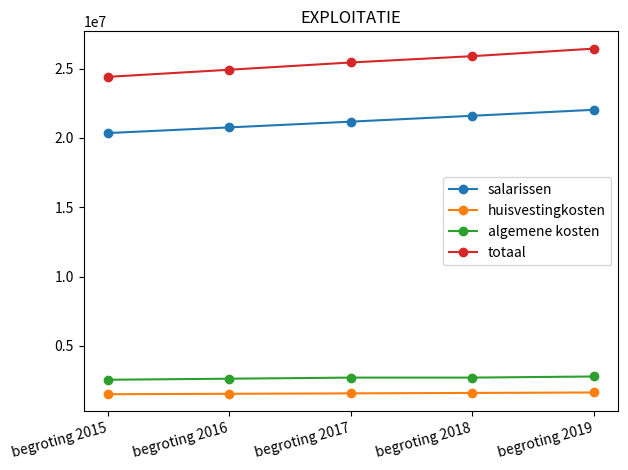

What is the sum of the salarissen values at begroting 2018 and begroting 2016?

42361230